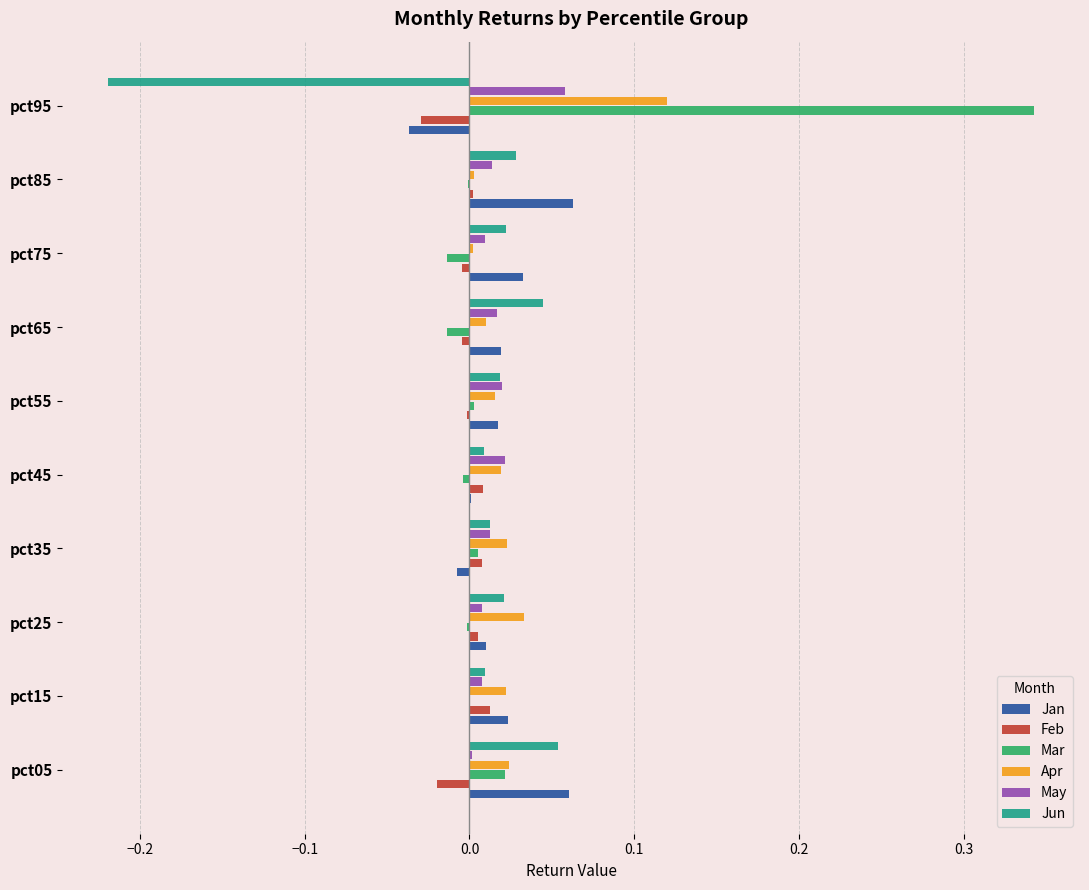

At which category is the sum across all series the highest?

pct95